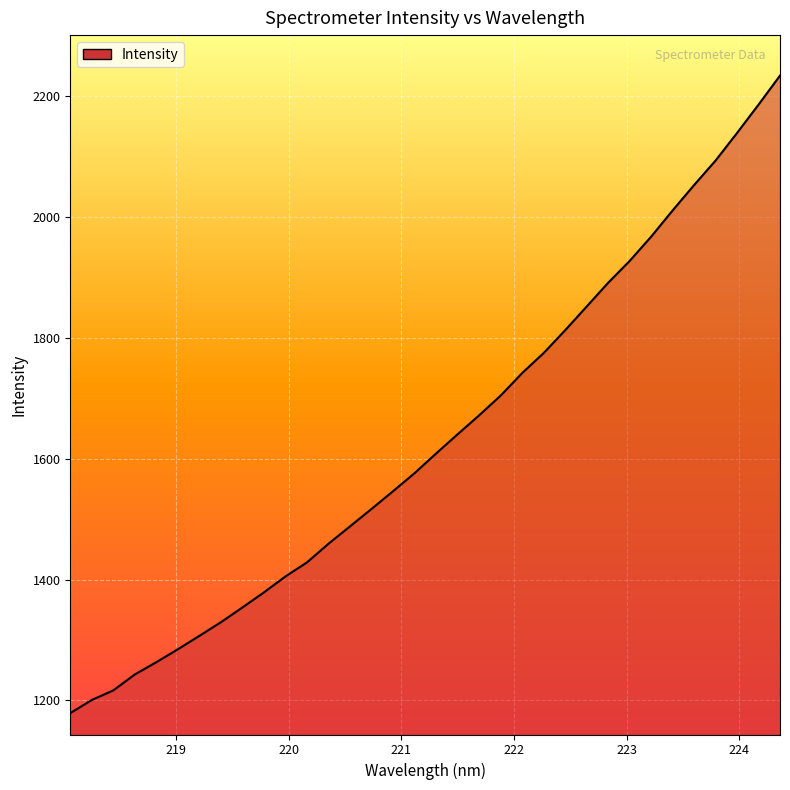

What is the minimum value shown in the chart?

1179.0